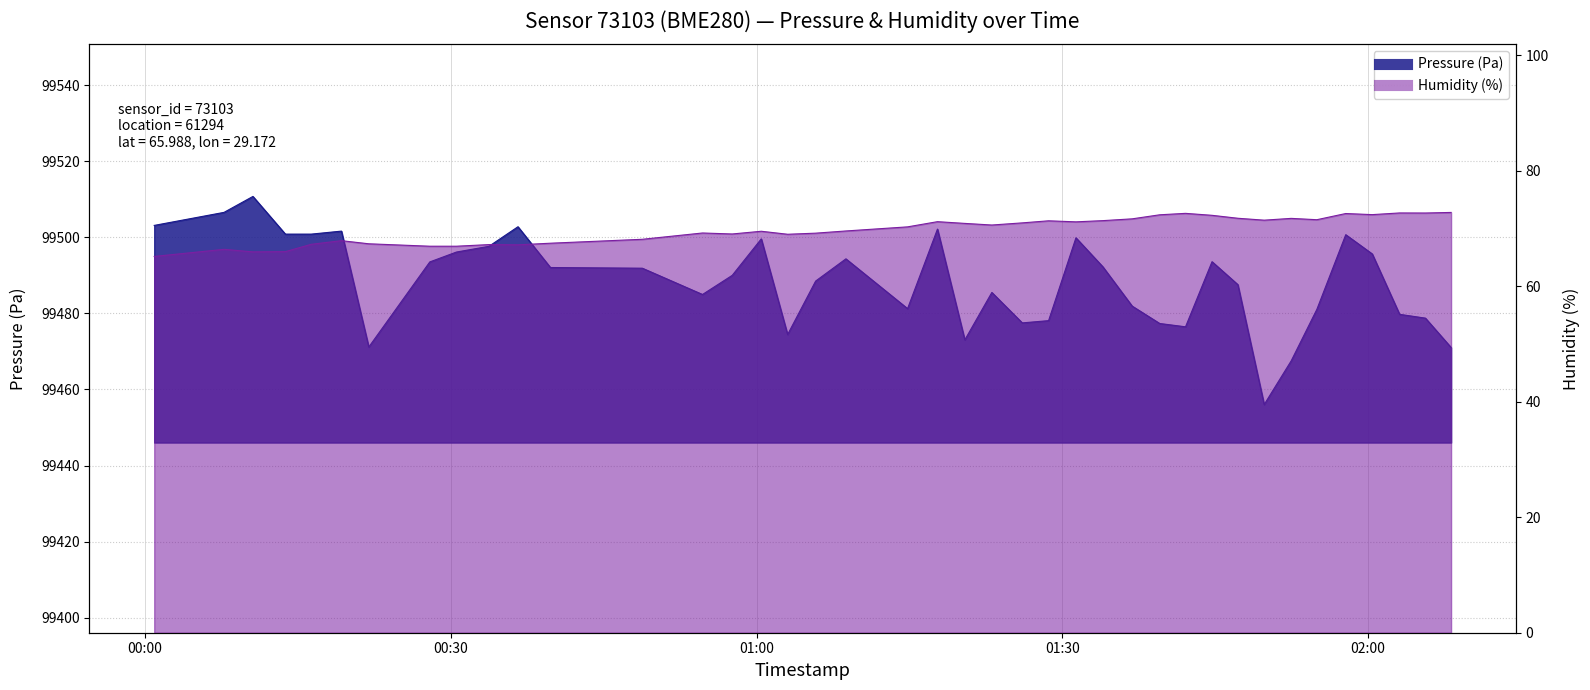

Is the value of humidity at 01:05 greater than the value of pressure at 01:00?

No